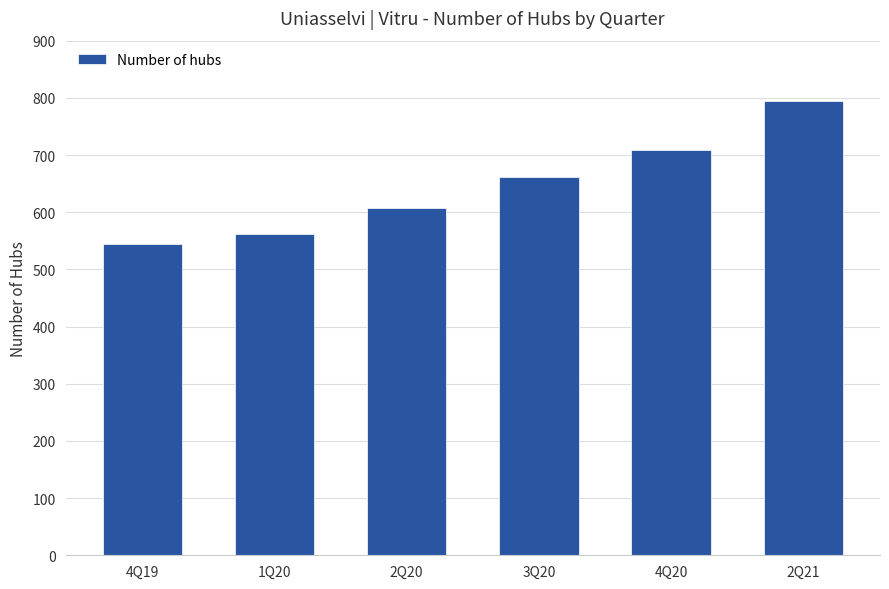

What is the label of the 3rd bar from the left?

2Q20